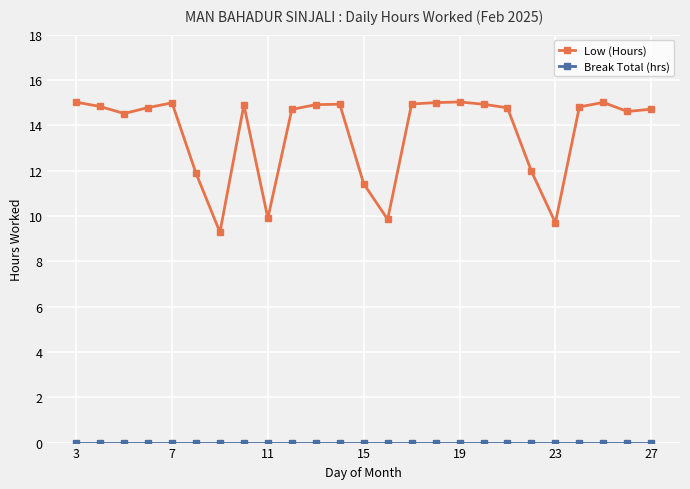

True or false: Low (Hours) has more than 2 interior local peaks.

True